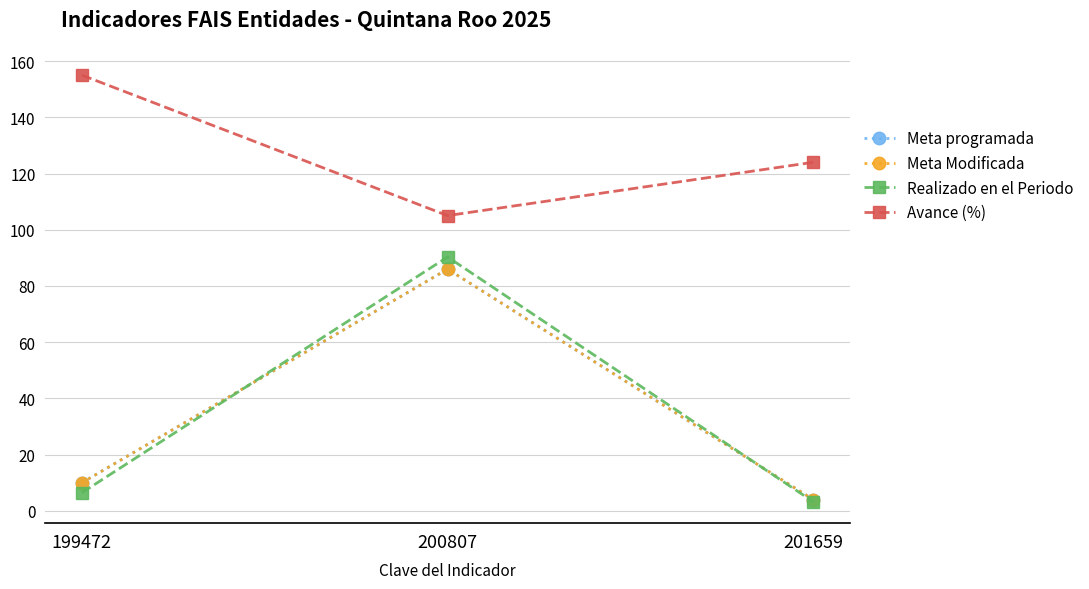

Does the chart display data point markers on the line(s)?

Yes